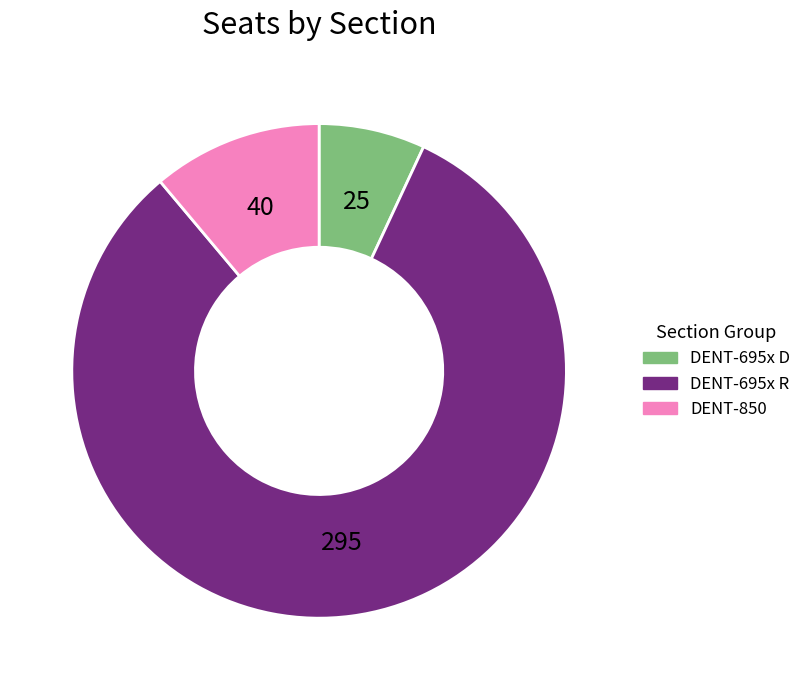

Between DENT-695x R and DENT-695x D, which is larger?

DENT-695x R